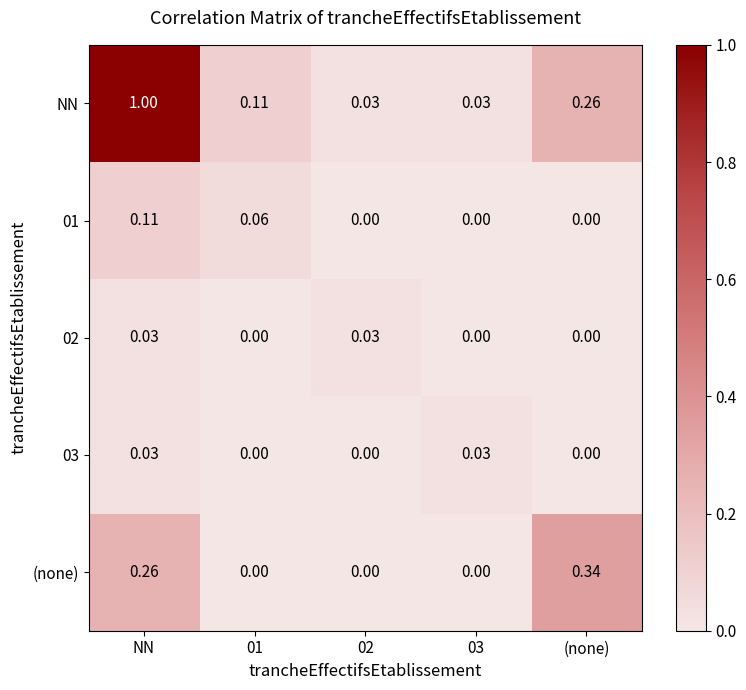

Which label corresponds to the largest value in the chart?

NN